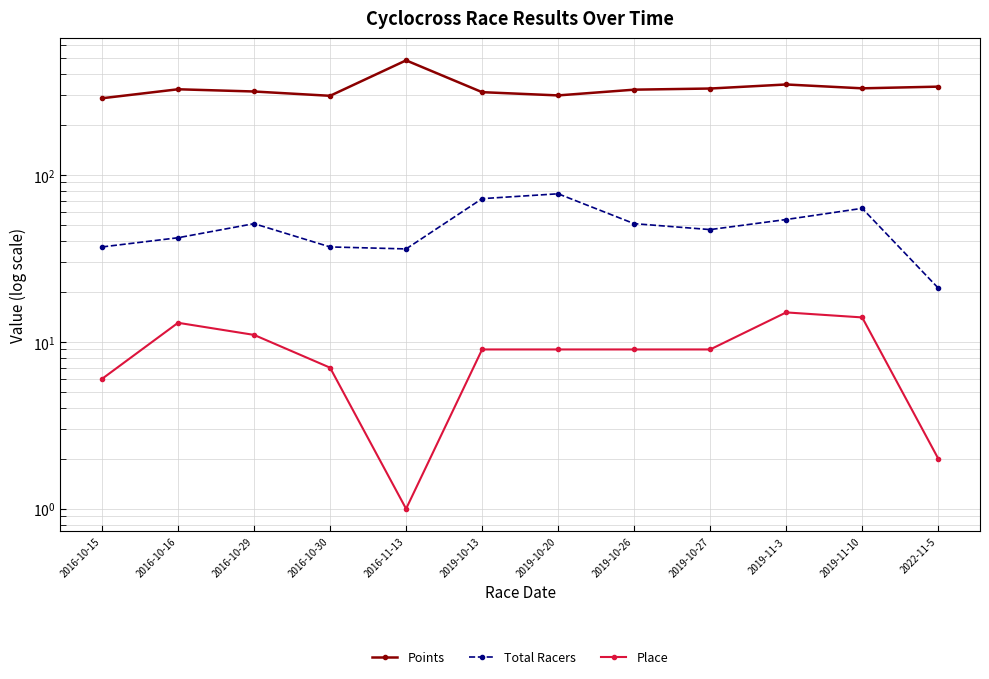

What is the sum of all Points values?

3988.7